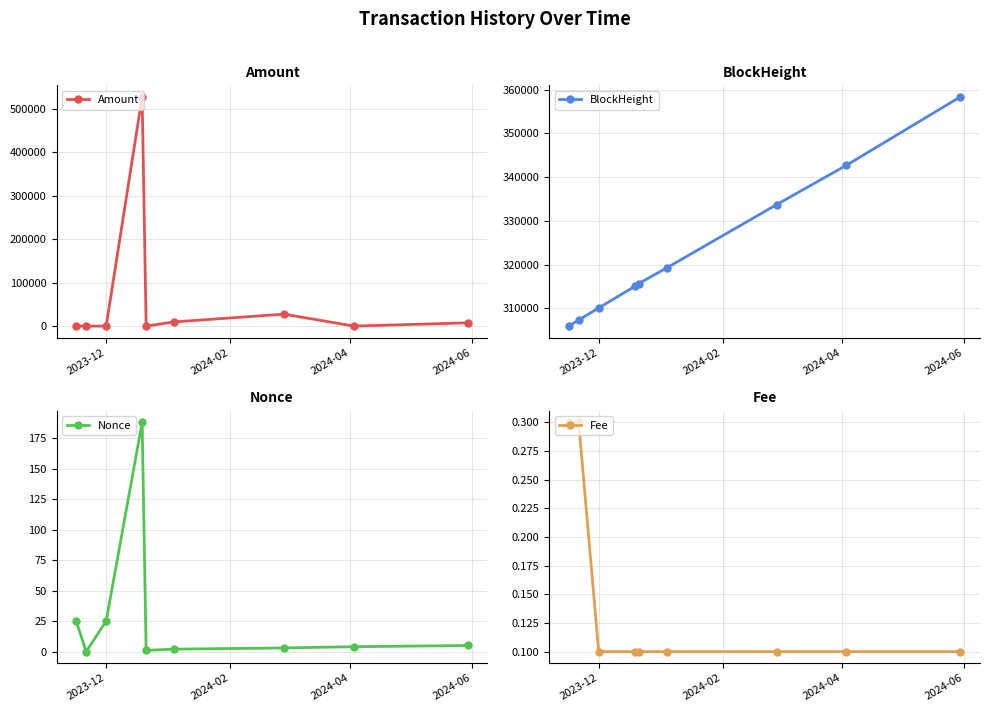

What is the highest value of the Amount series?

527480.1